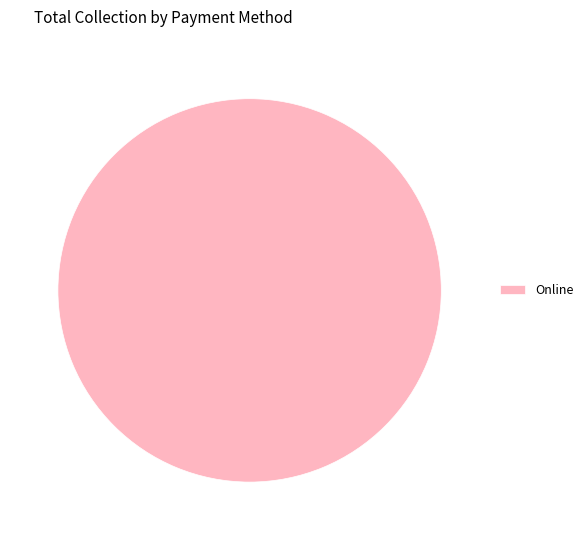

Is there any slice that represents more than half of the pie?

Yes